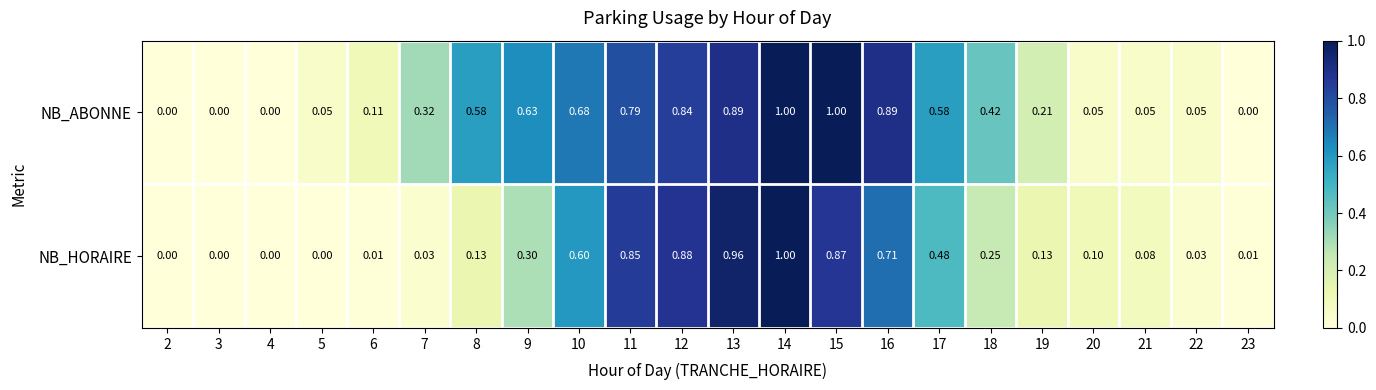

Which series has the largest total across all categories?

NB_ABONNE